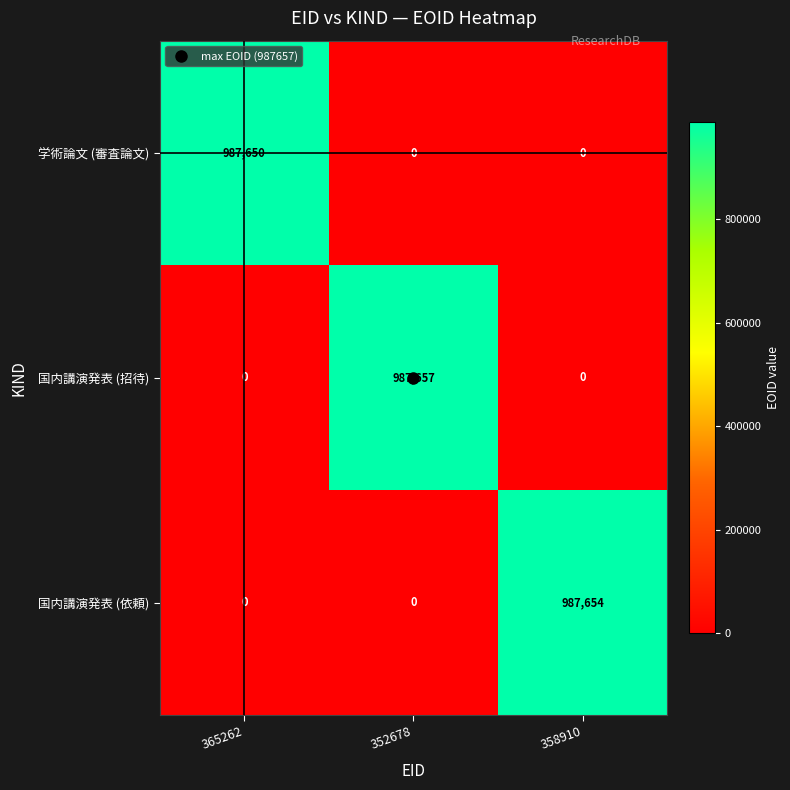

What is the spread (max minus min) of values at 365262?

987650